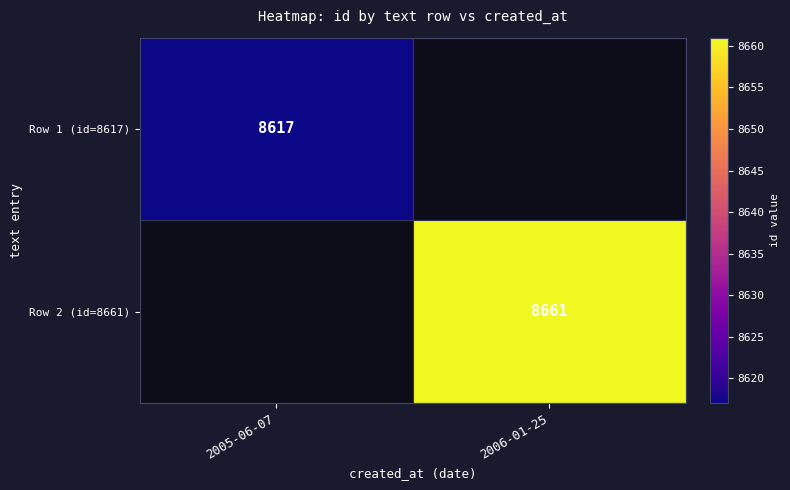

What is the smallest value displayed?

8617.0